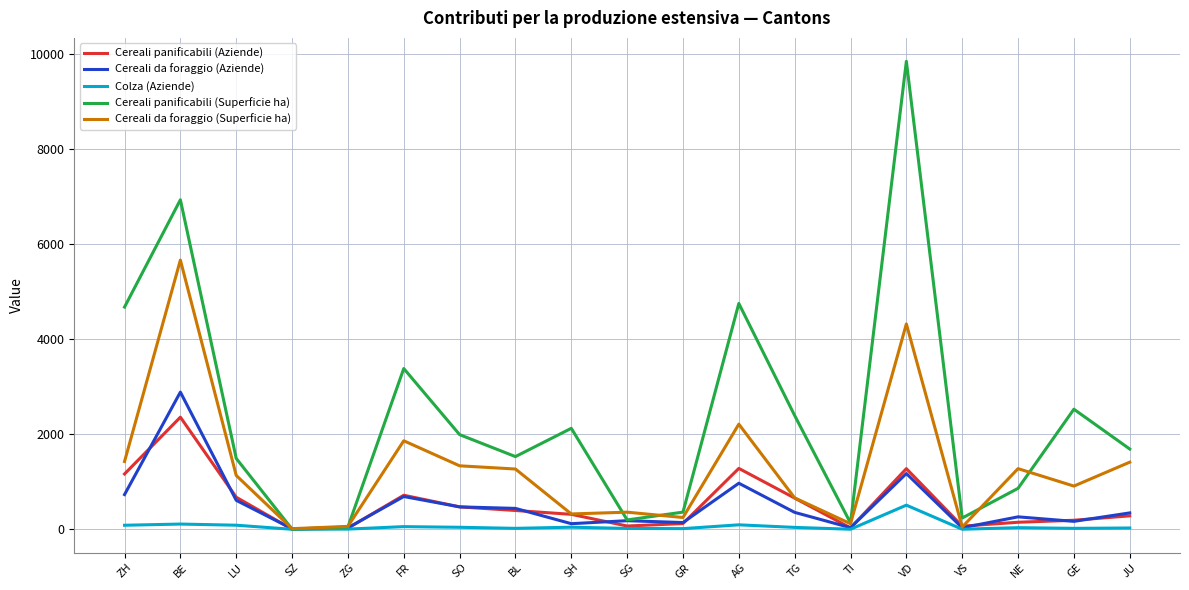

Is the value of Colza (Aziende) at BL greater than the value of Cereali panificabili (Superficie ha) at ZH?

No